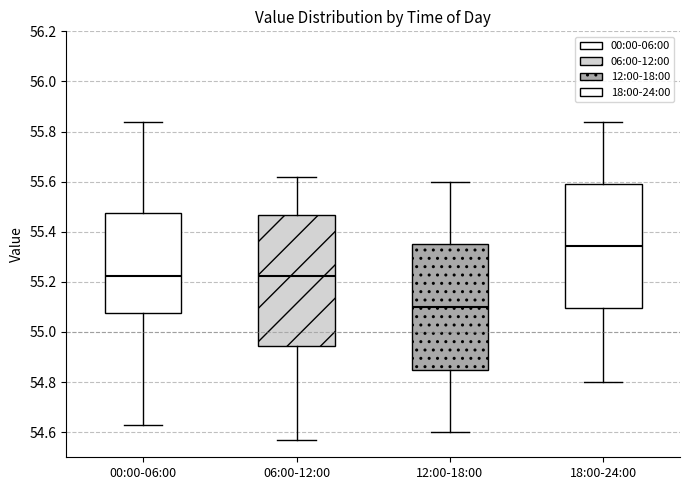

Reading left to right, transcribe this box plot: for each box, give where its median line is, the range the box spans, and where its two whiskers end, as read against the y-axis. The values are not printed on the chart, so give them approximately, as read against the axis.

00:00-06:00: median 55.22, box 55.08 to 55.48, whiskers 54.64 to 55.84
06:00-12:00: median 55.22, box 54.94 to 55.46, whiskers 54.58 to 55.62
12:00-18:00: median 55.10, box 54.86 to 55.36, whiskers 54.60 to 55.60
18:00-24:00: median 55.34, box 55.10 to 55.60, whiskers 54.80 to 55.84